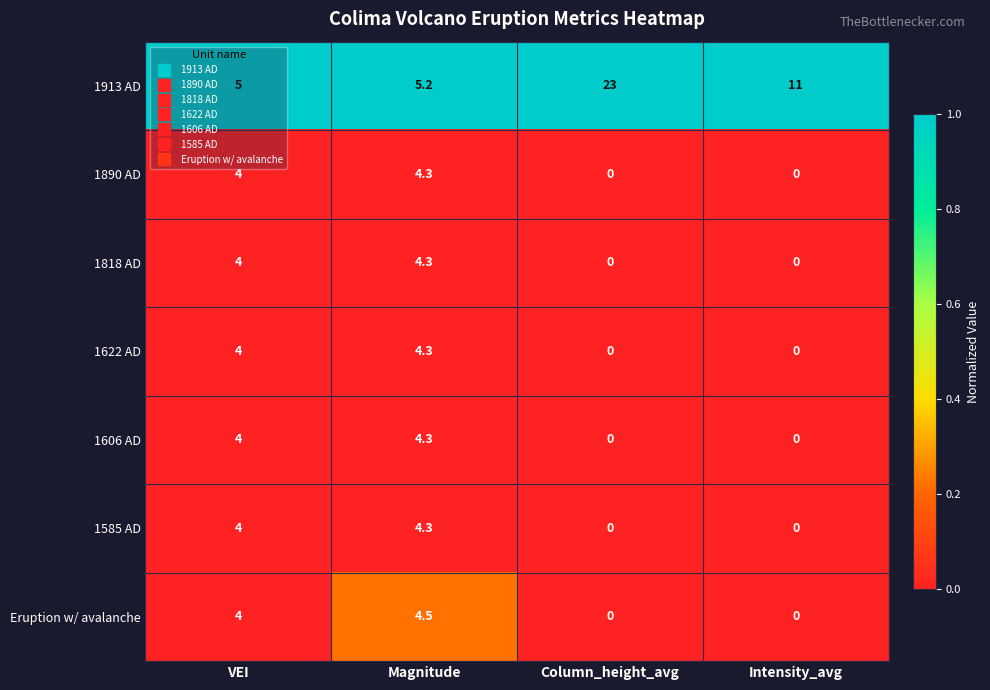

Which series has the widest spread of values?

1913 AD